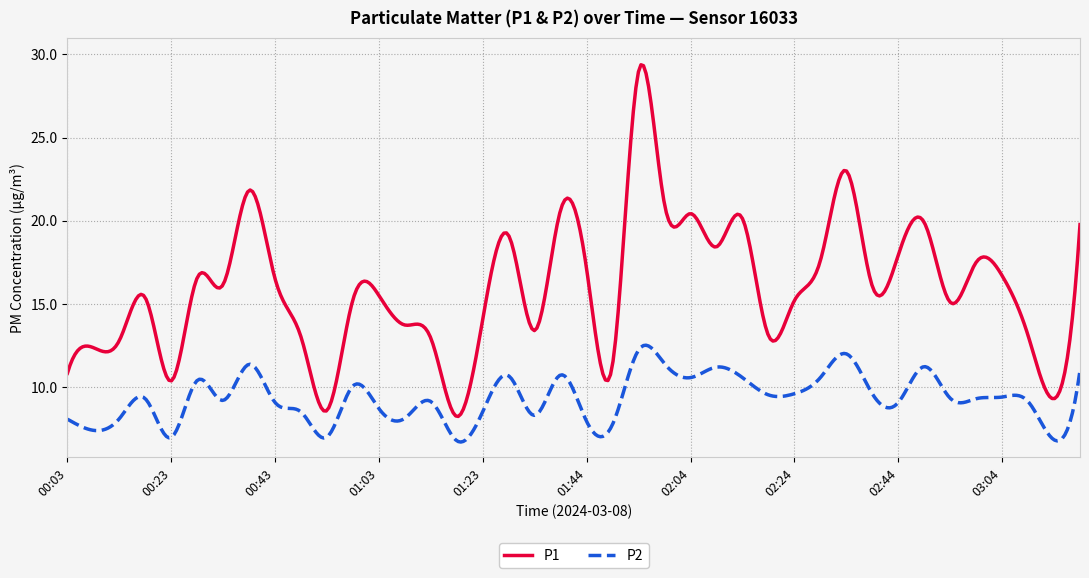

True or false: P2 has more than 1 points higher than both neighbors.

True